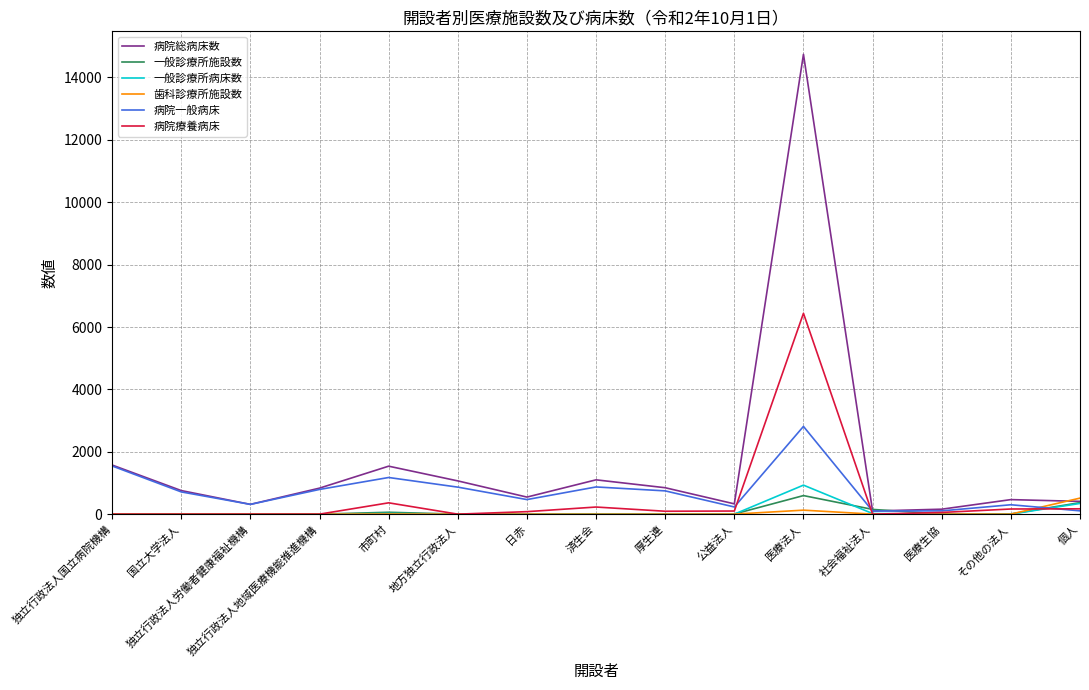

What is the highest value of the 病院一般病床 series?

2813